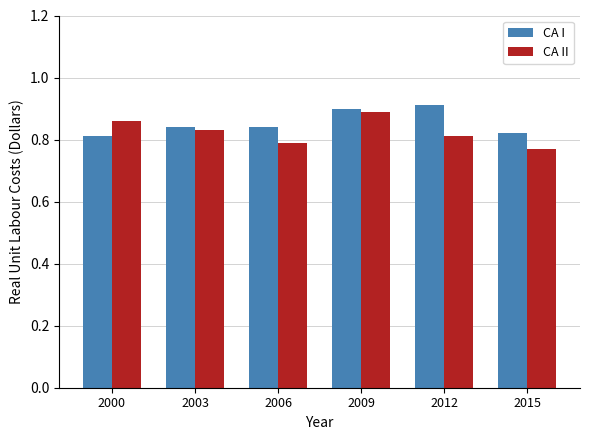

What is the difference between the maximum and minimum values in the CA I series?

0.1